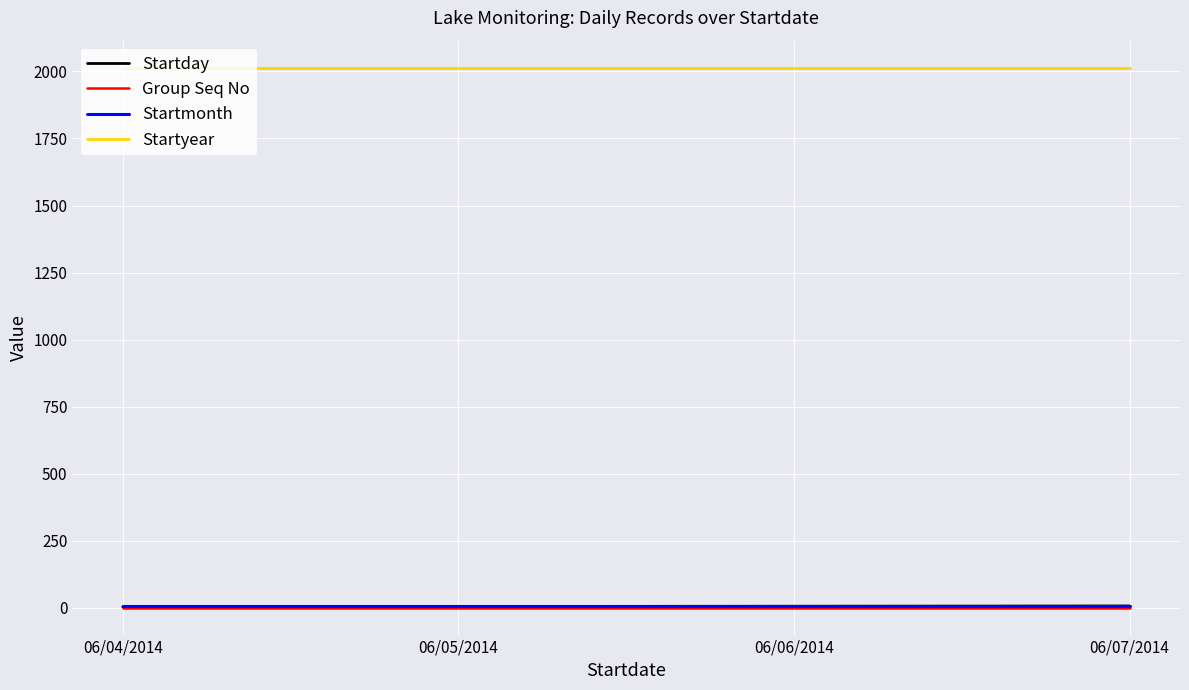

Is it true that Startday equals 4 at 06/04/2014?

True